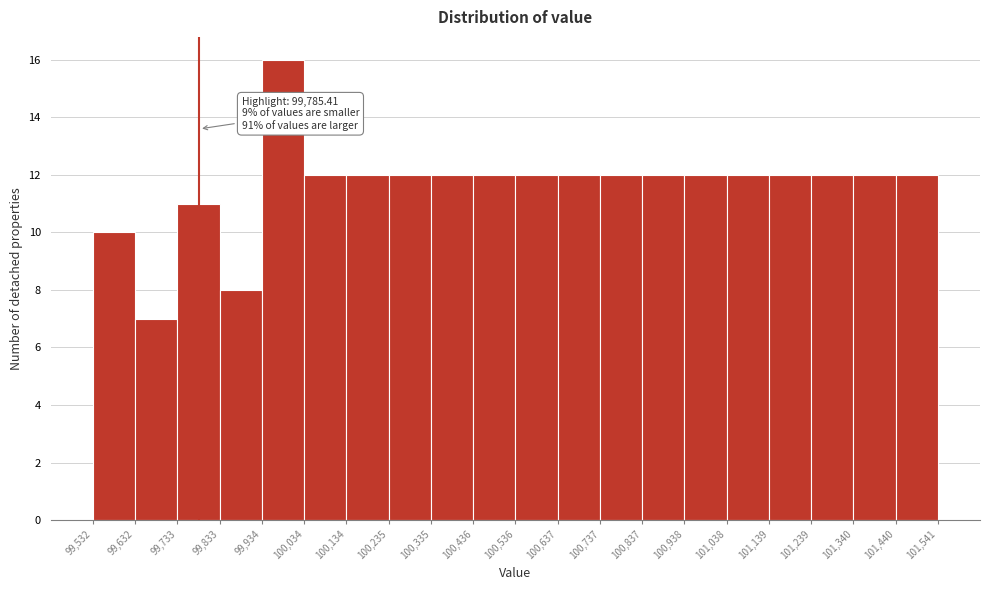

Over which range of the x-axis is the bar tallest?

99,934 to 100,034